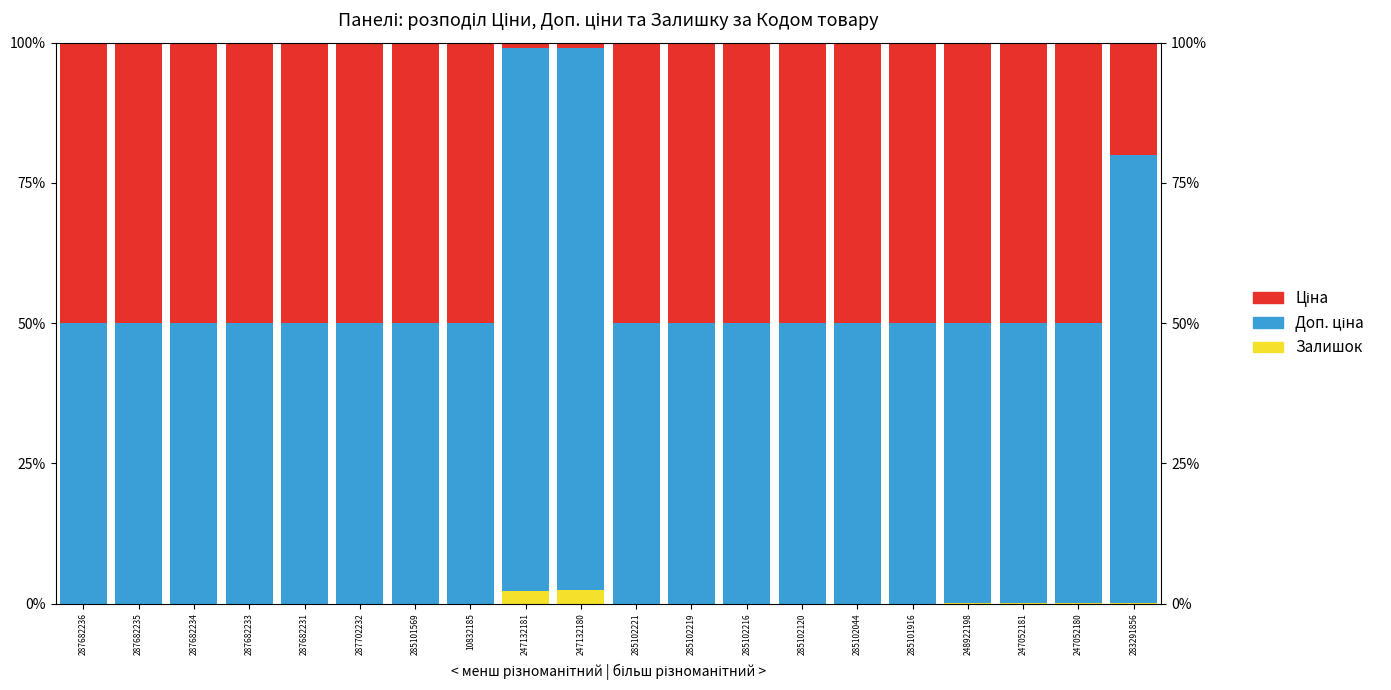

What is the average value of the Ціна series?

43.6